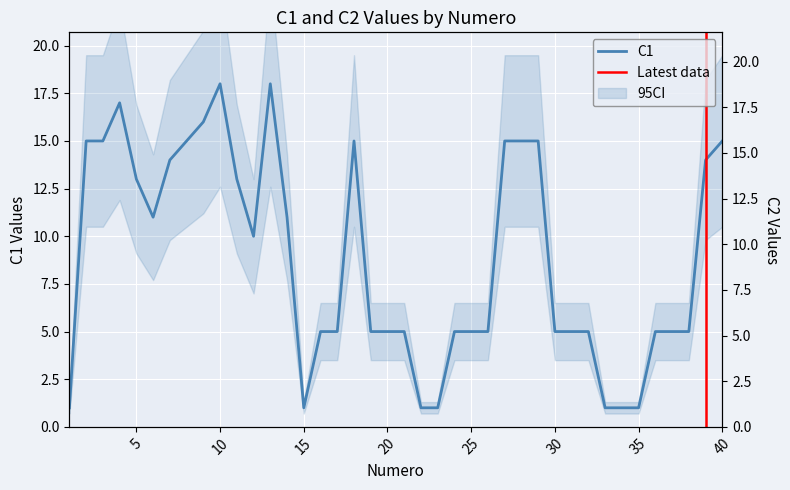

True or false: C2 has more than 1 interior local peaks.

True